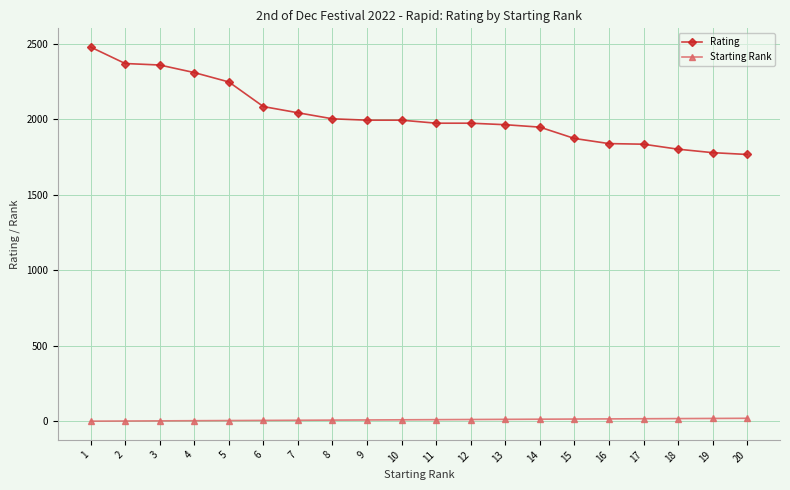

List the series in order of their peak value, lowest first.

Starting Rank, Rating